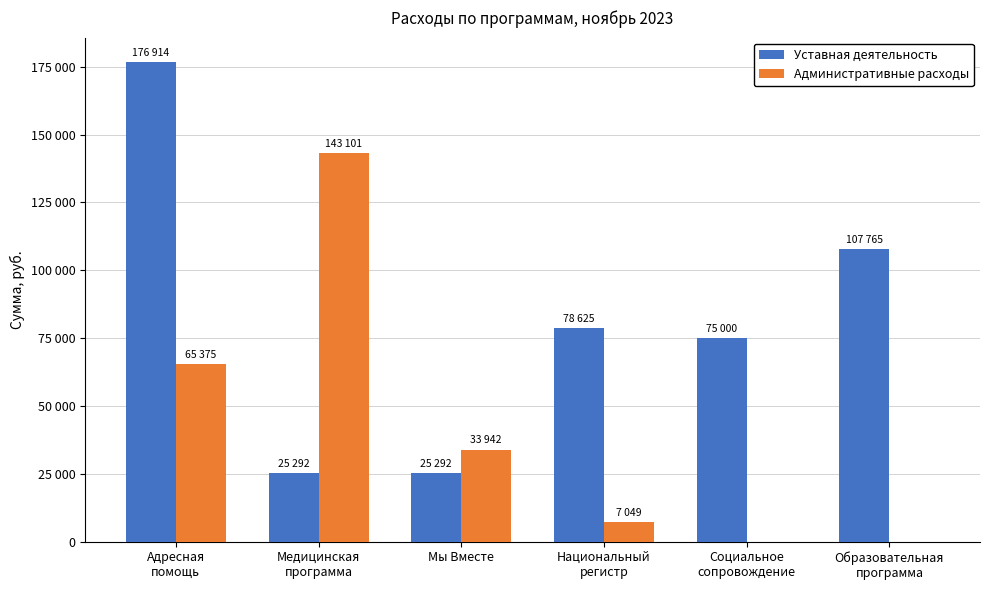

What are all the series names shown in the legend?

Уставная деятельность, Административные расходы